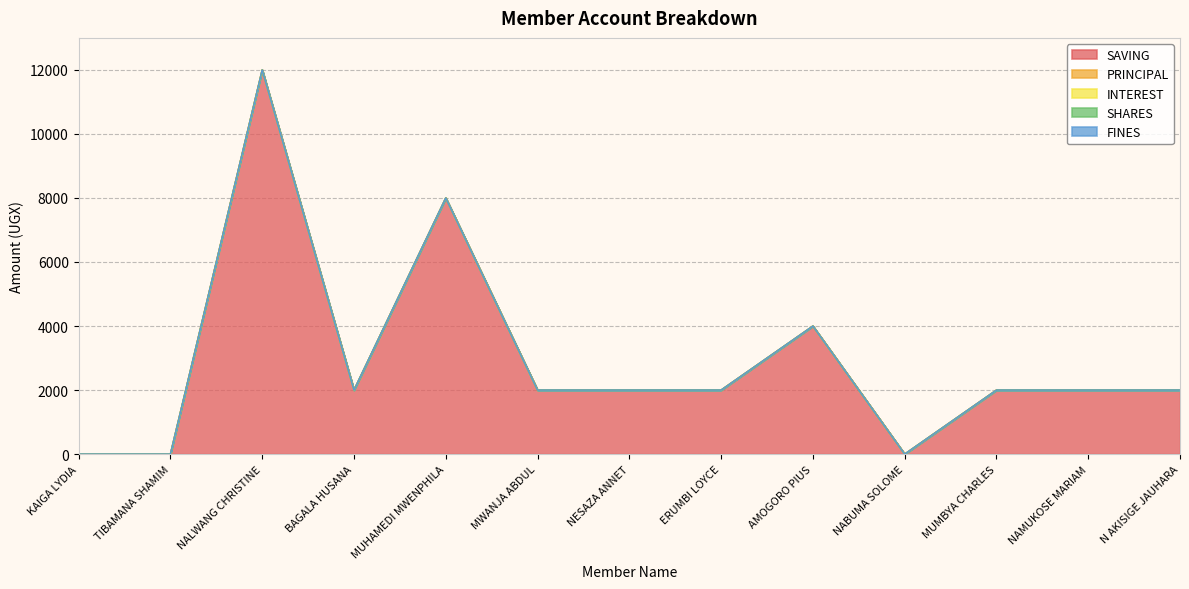

What position from the left is BAGALA HUSANA?

4